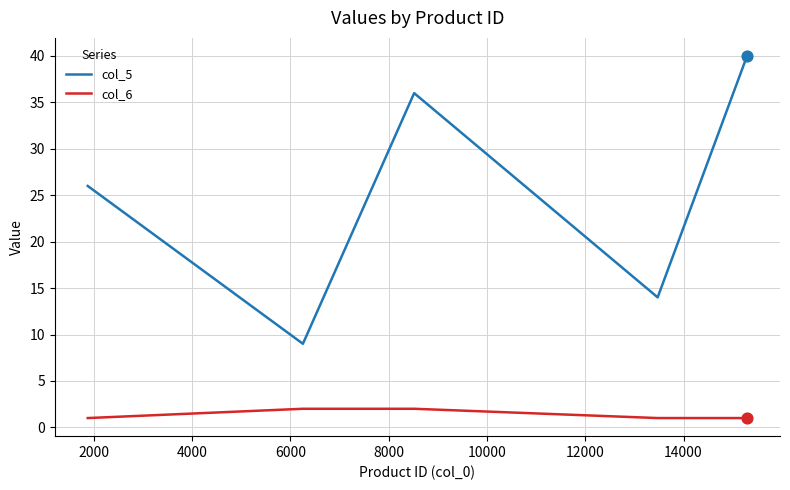

What are all the series names shown in the legend?

col_5, col_6